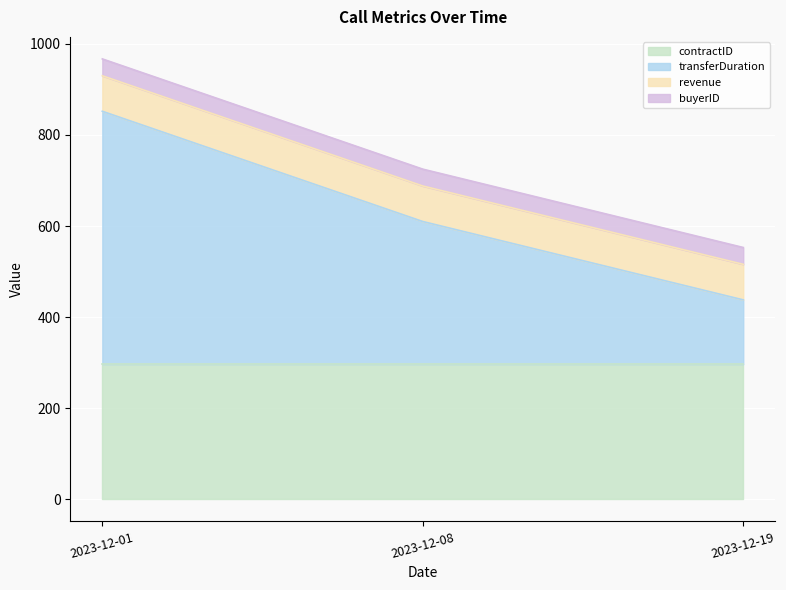

Rank the series at 2023-12-01 from highest to lowest value.

transferDuration, contractID, revenue, buyerID